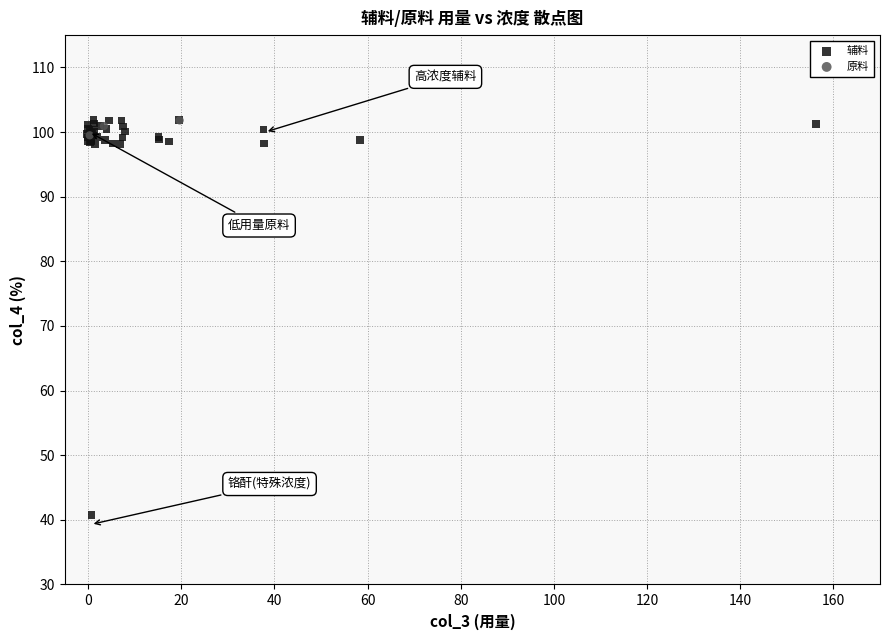

Which series reaches the minimum Y coordinate?

辅料